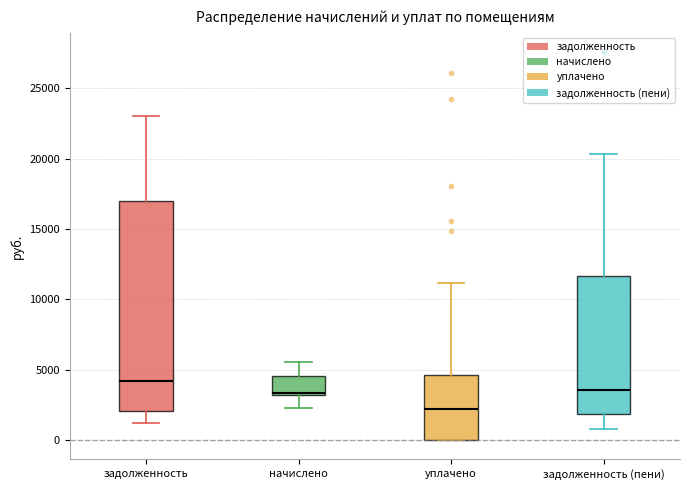

Reading left to right, read every box against the y-axis: the position of its median line, the range the box covers, and the ends of its whiskers. The values are not printed on the chart, so give them approximately, as read against the axis.

задолженность: median 4000, box 2000 to 17000, whiskers 1000 to 23000
начислено: median 3500, box 3000 to 4500, whiskers 2500 to 5500
уплачено: median 2000, box 0 to 4500, whiskers 0 to 11000
задолженность (пени): median 3500, box 2000 to 11500, whiskers 1000 to 20500